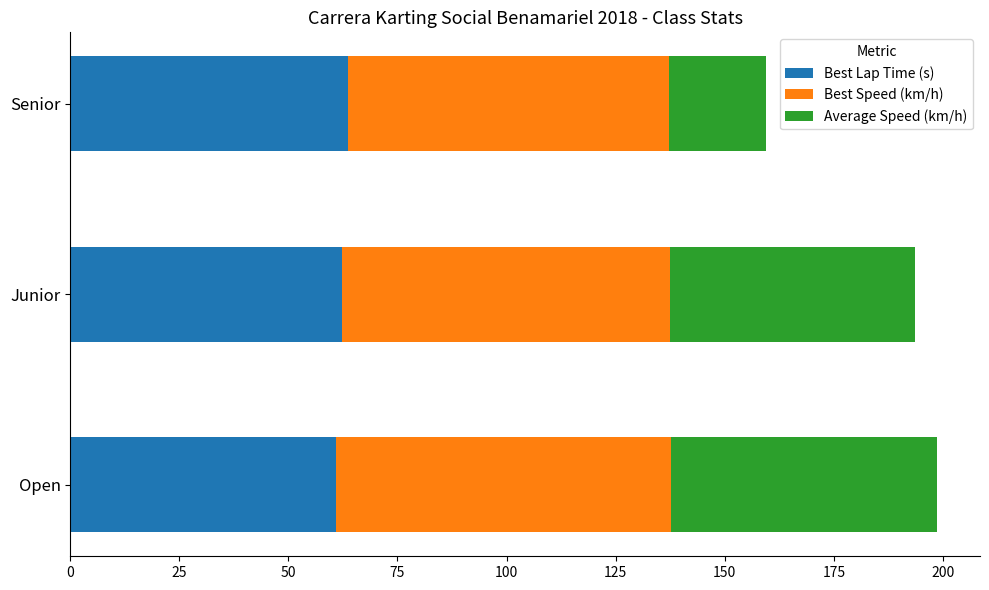

What is the average value of the Best Lap Time (s) series?

62.2